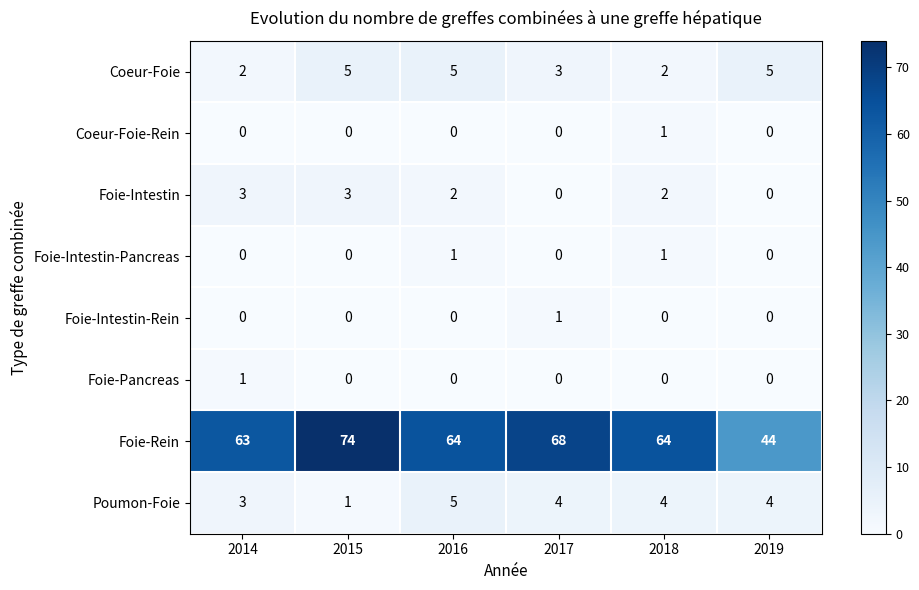

True or false: Foie-Pancreas has a value of 0 at 2017.

True